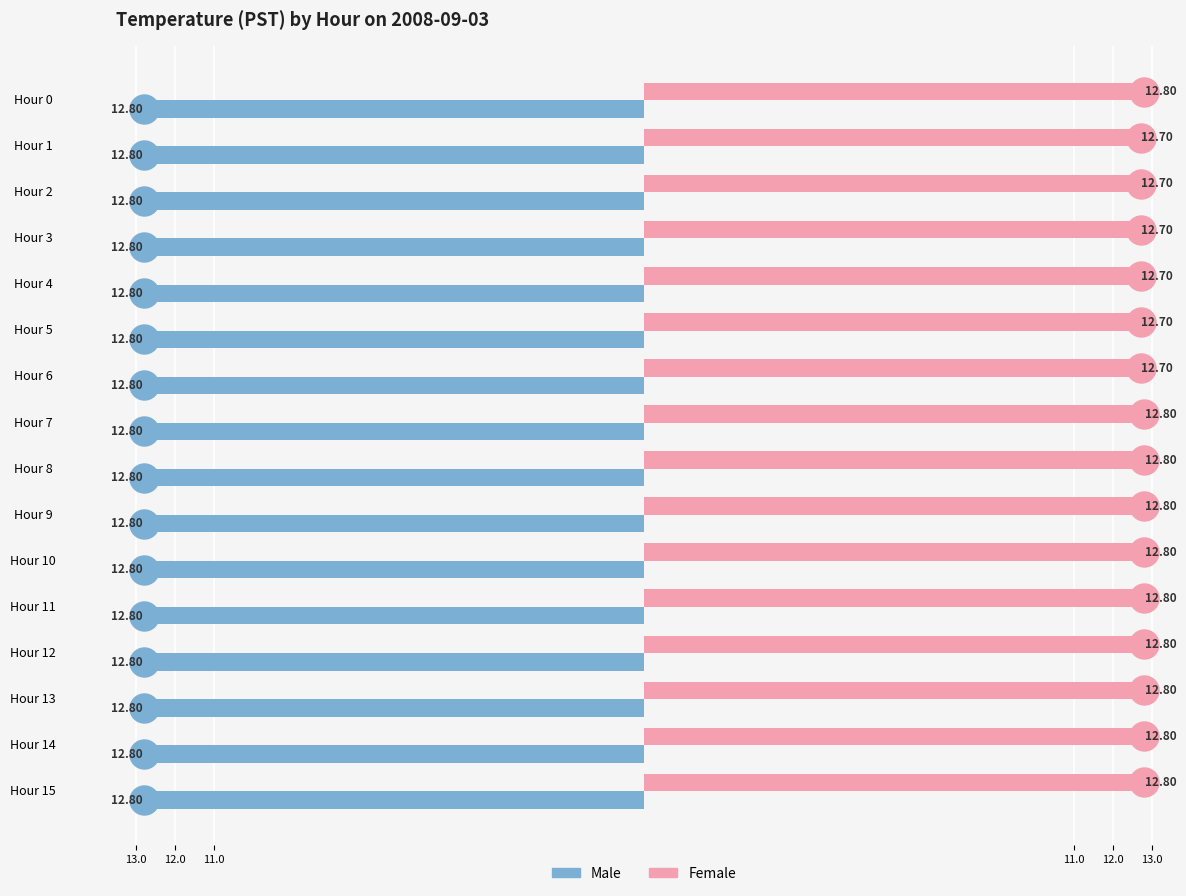

Rank the series by their maximum value, from highest to lowest.

Female, Male